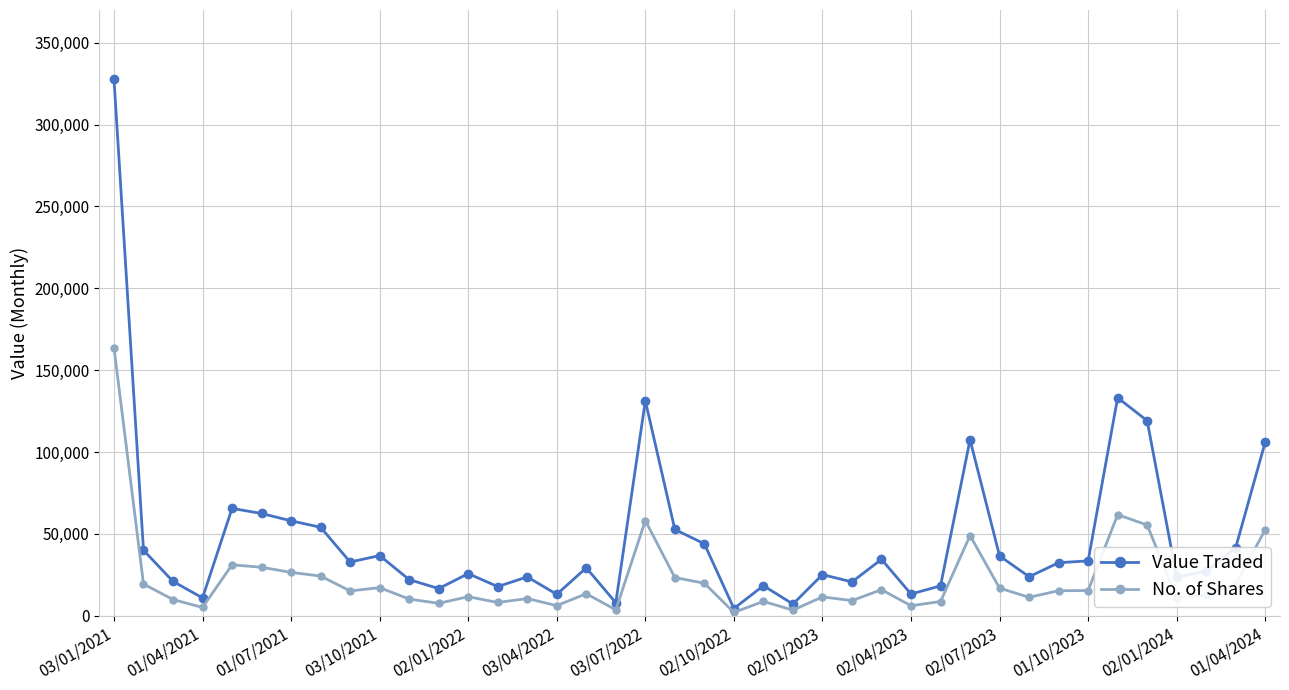

Rank the series by their maximum value, from highest to lowest.

Value Traded, No. of Shares